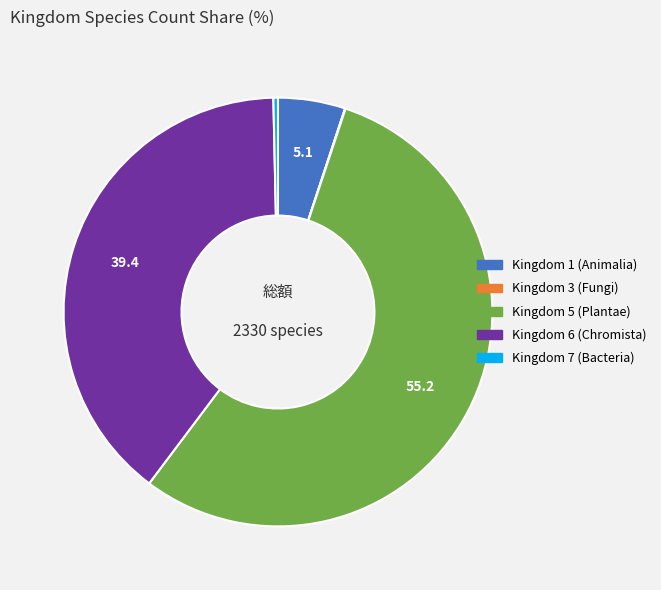

Is there a majority slice in this chart?

Yes